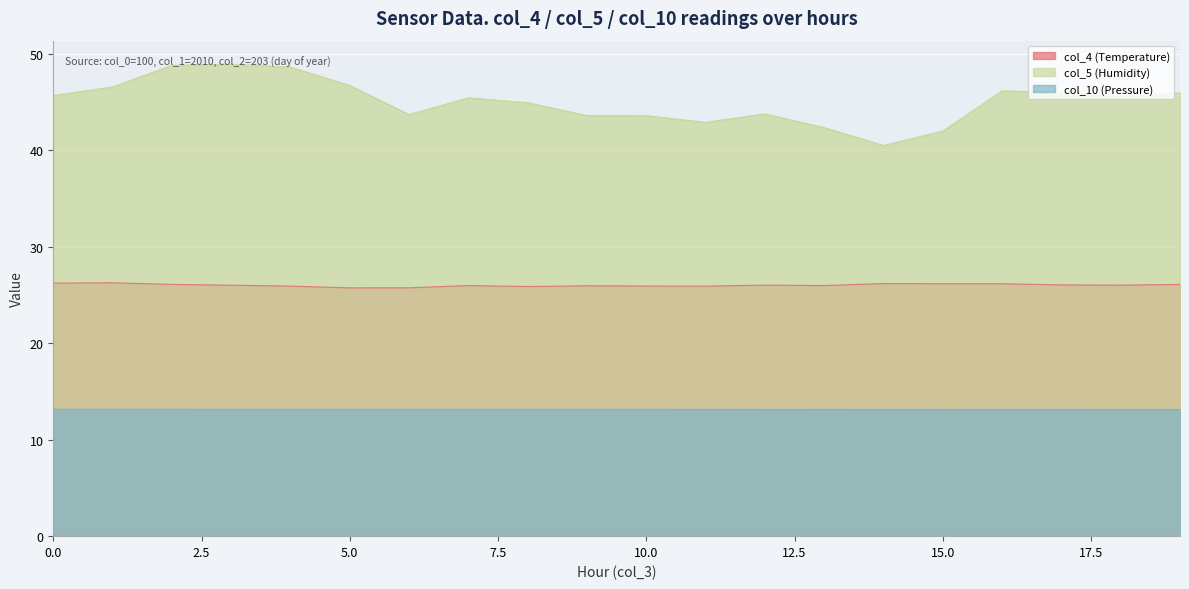

What is the average value of the col_10 (Pressure) series?

13.1